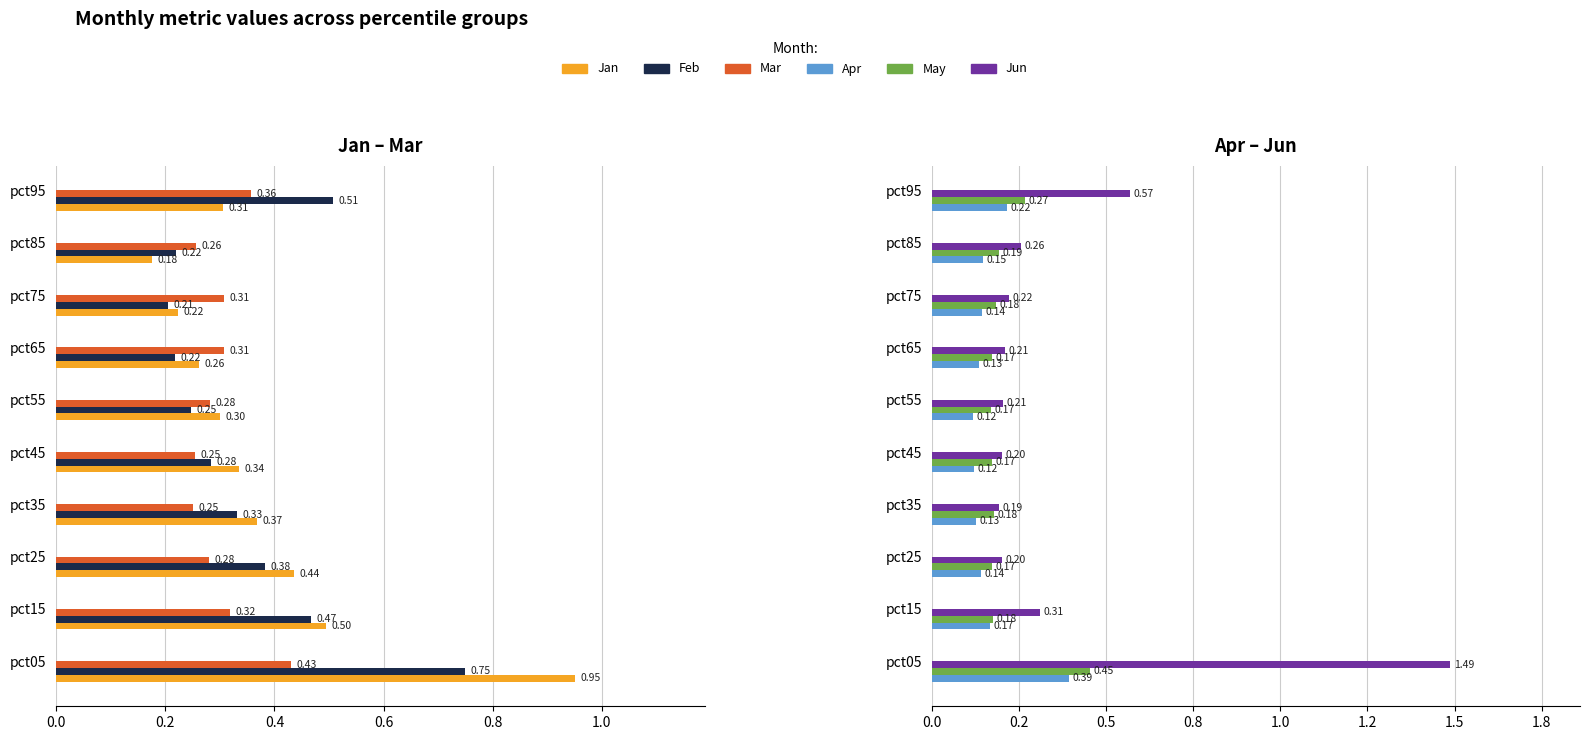

Which series changed the most between pct05 and pct95?

Jun